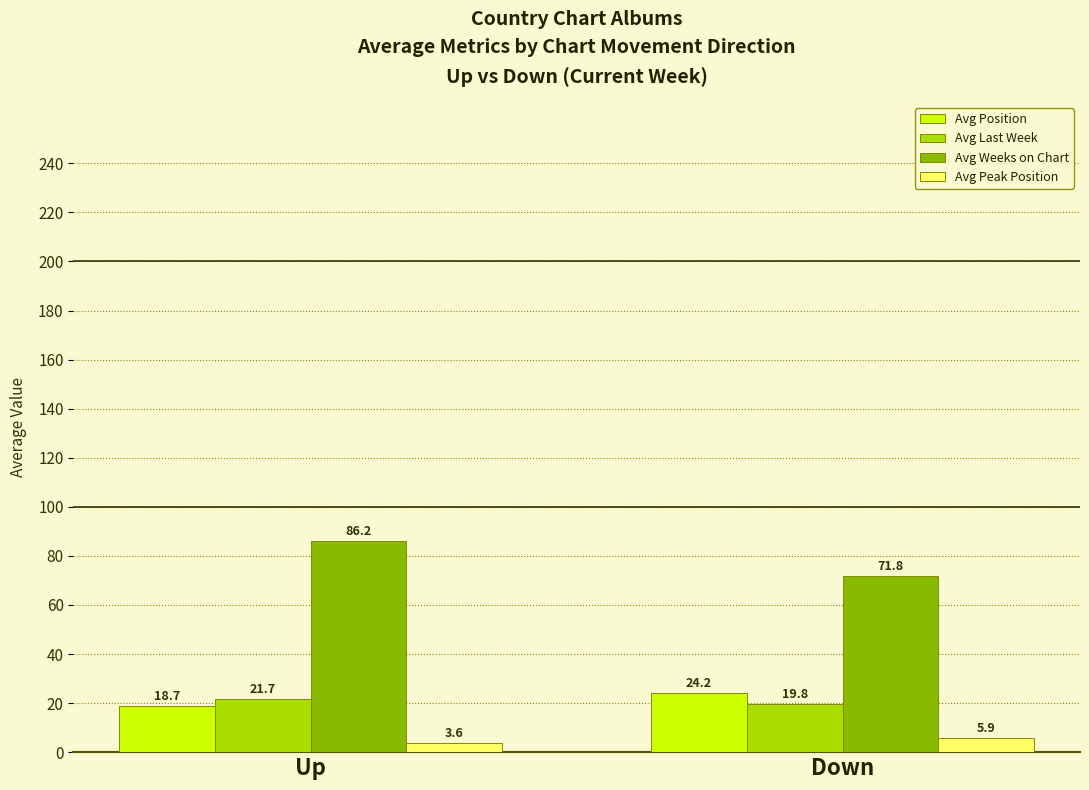

Where is Avg Peak Position nearest to the value 4?

Up